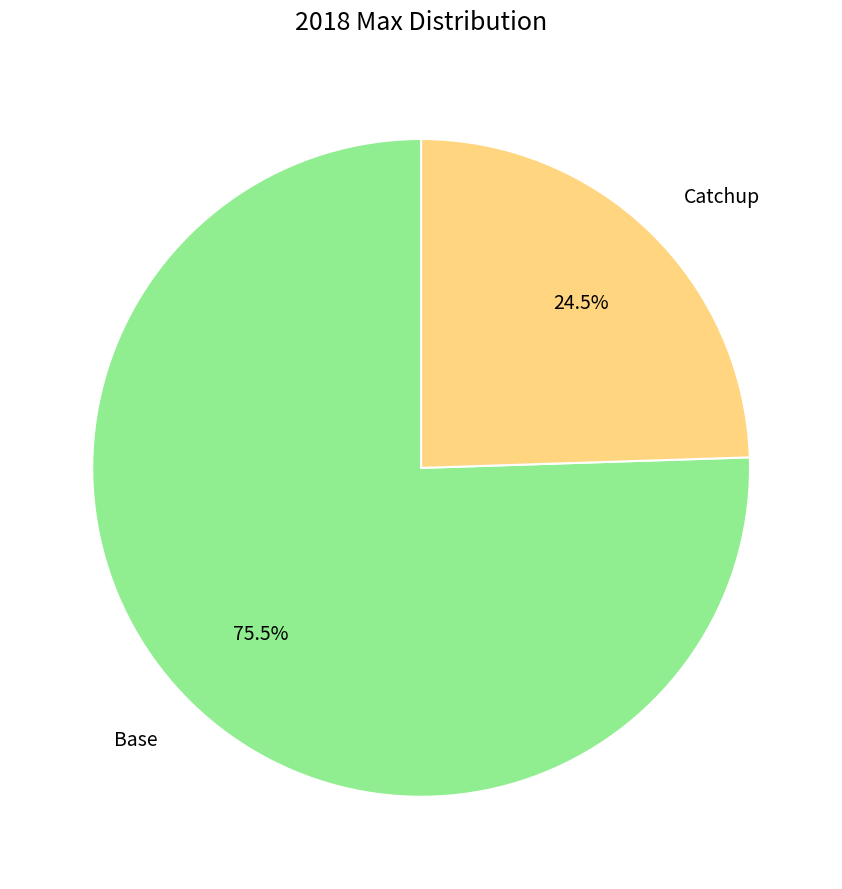

What is the ratio of the value at Base to the value at Catchup?

3.1